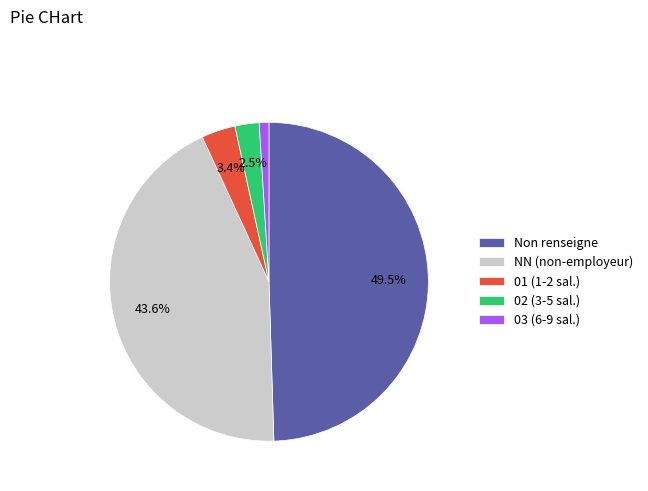

To the nearest percent, what is the average slice percentage?

20%